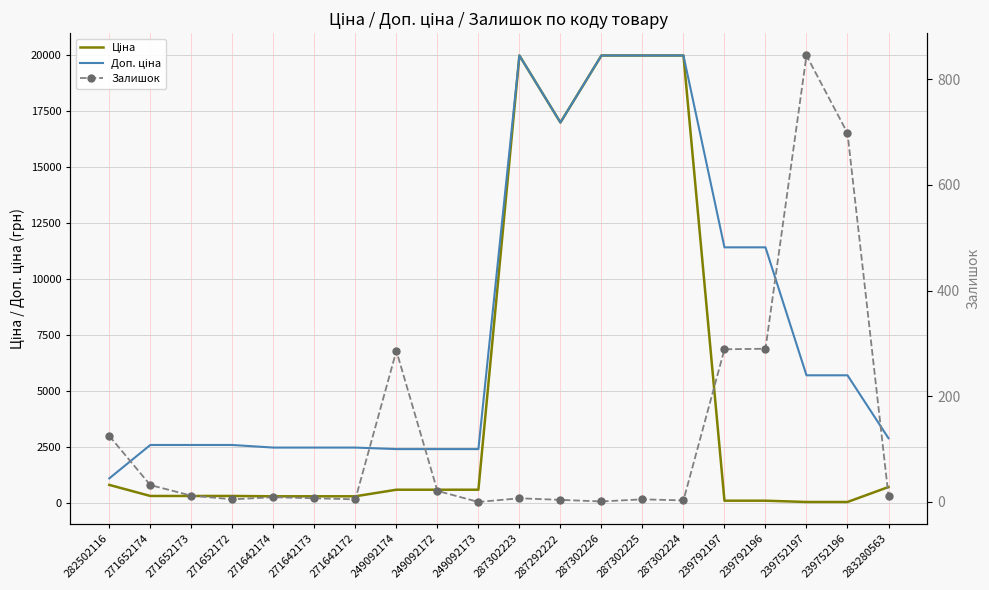

True or false: Доп. ціна and Ціна cross at least once.

False